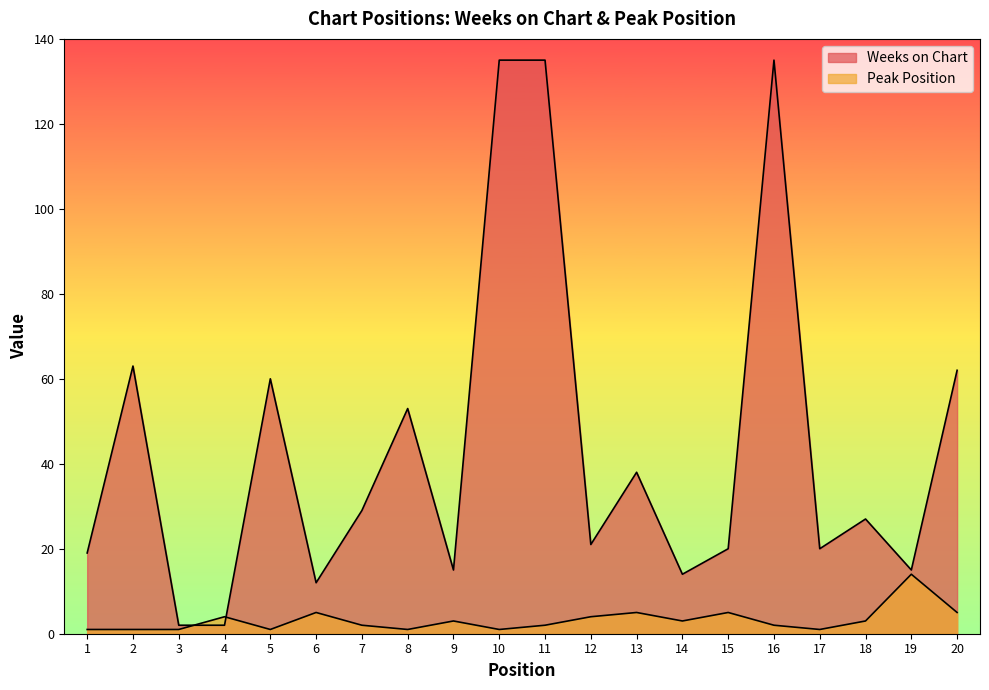

Rank the categories by Weeks on Chart value from lowest to highest.

3, 4, 6, 14, 9, 19, 1, 15, 17, 12, 18, 7, 13, 8, 5, 20, 2, 10, 11, 16